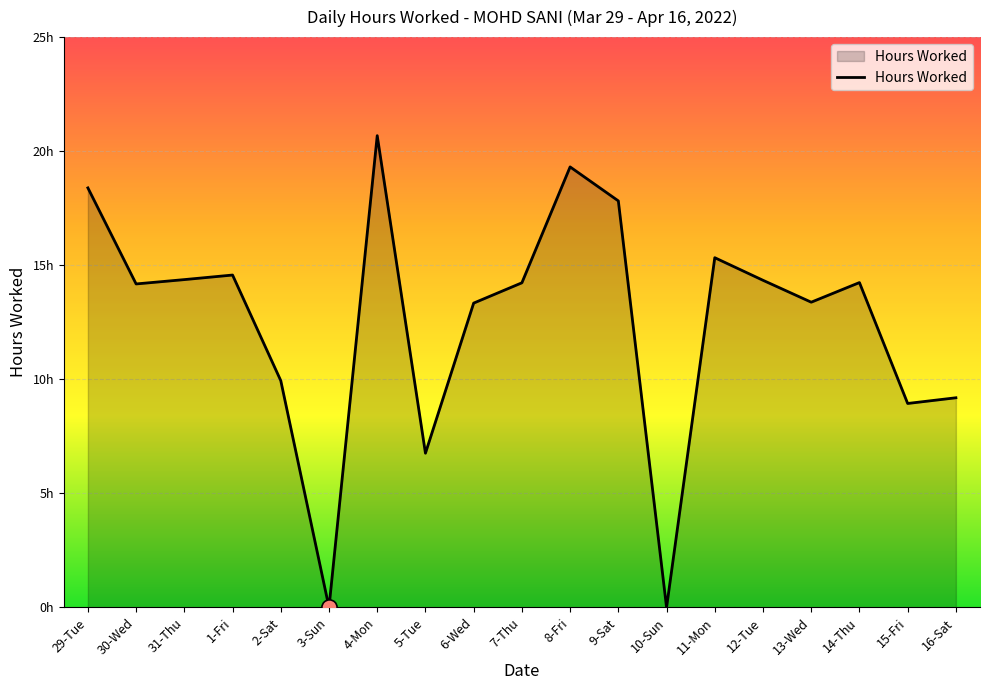

What is the change in value from 3-Sun to 12-Tue?

+14.3